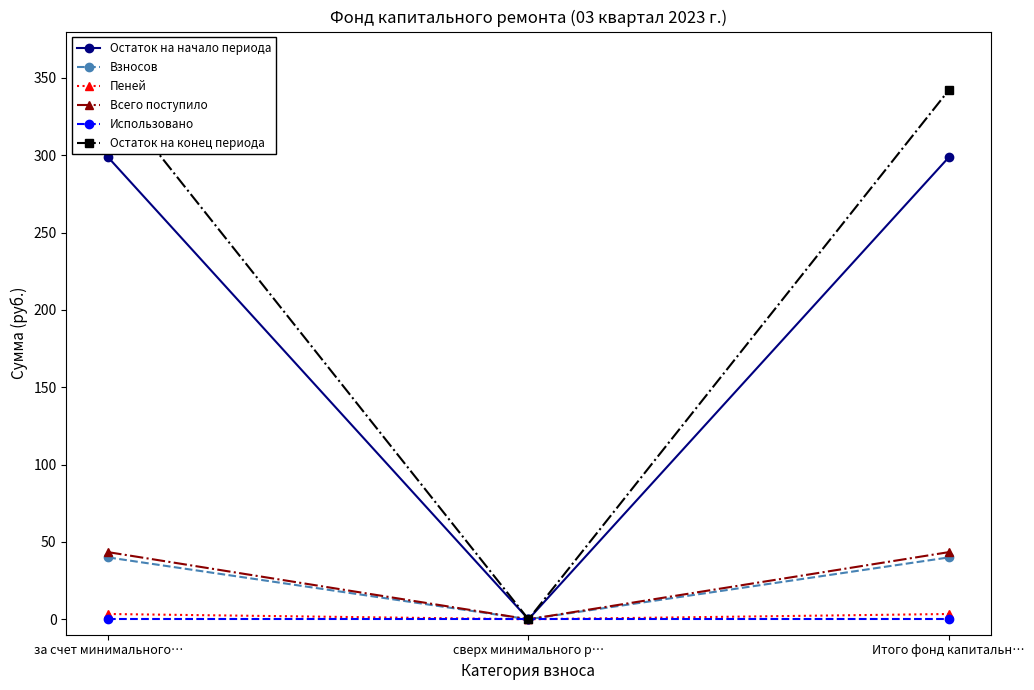

At which category is the sum across all series the highest?

за счет минимального…